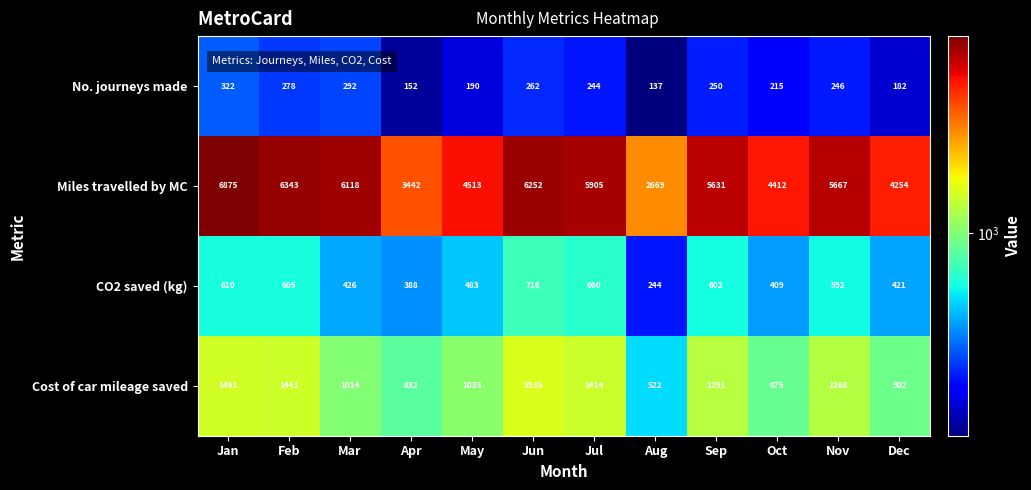

True or false: CO2 saved (kg) has a value of 244 at Aug.

True